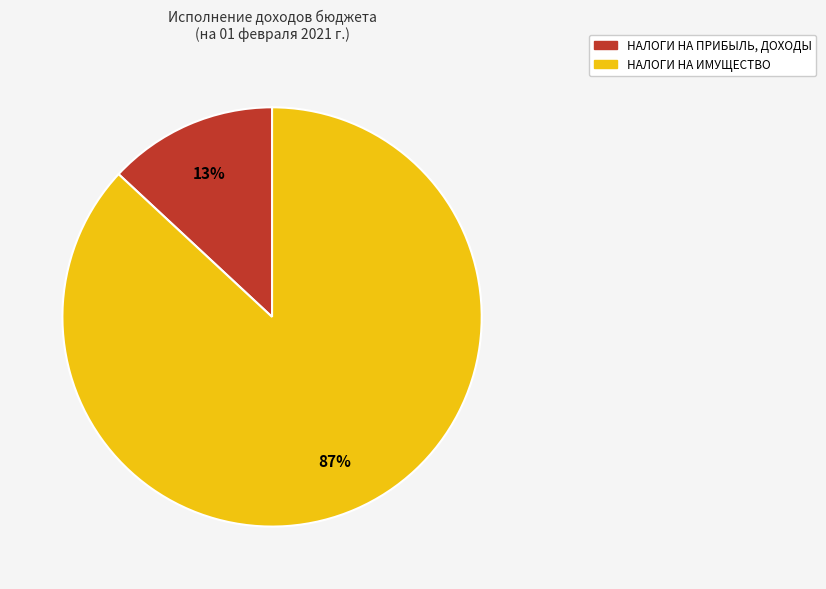

Does any single category account for the majority?

Yes